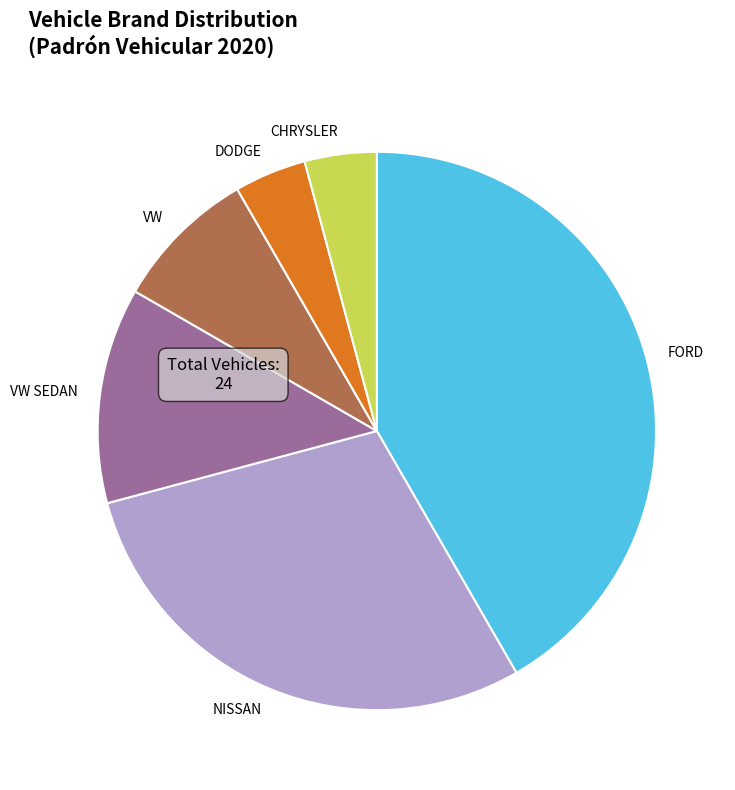

Does DODGE represent more than half of the total?

No